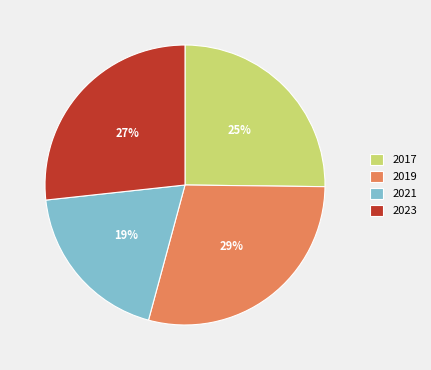

Is the sum of 2021 and 2019 greater than half?

No